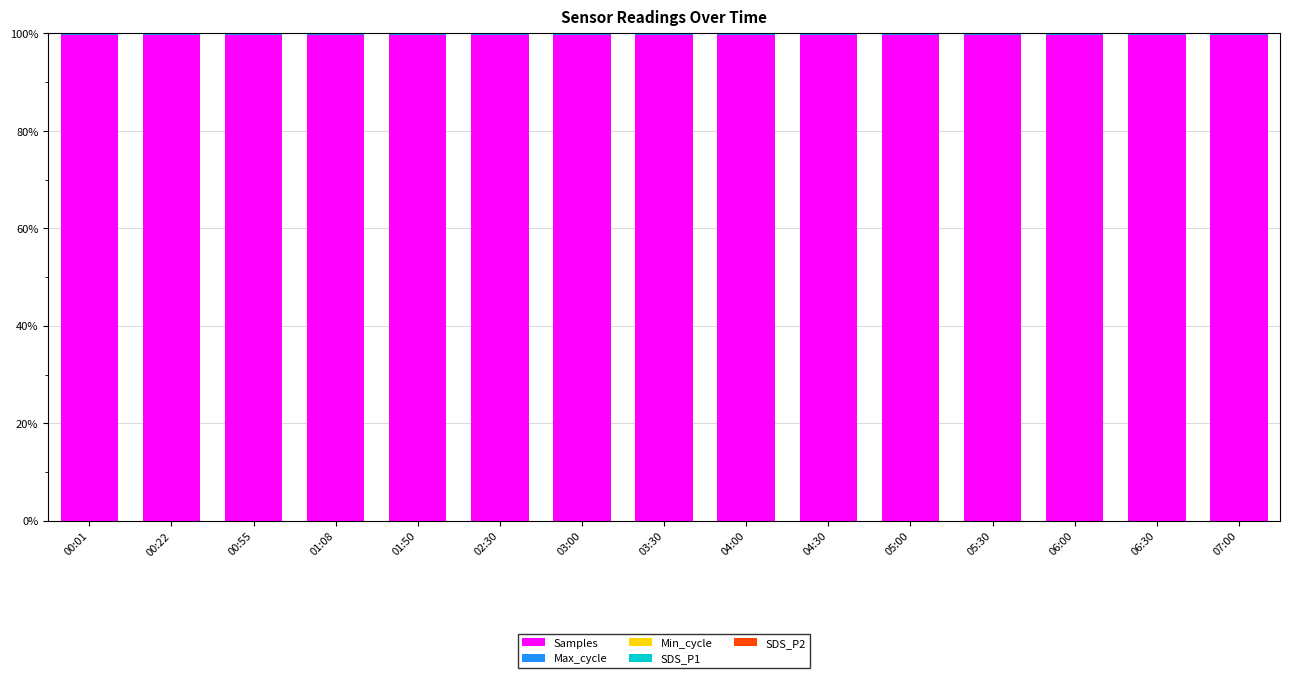

What is the maximum value for Samples?

99.7